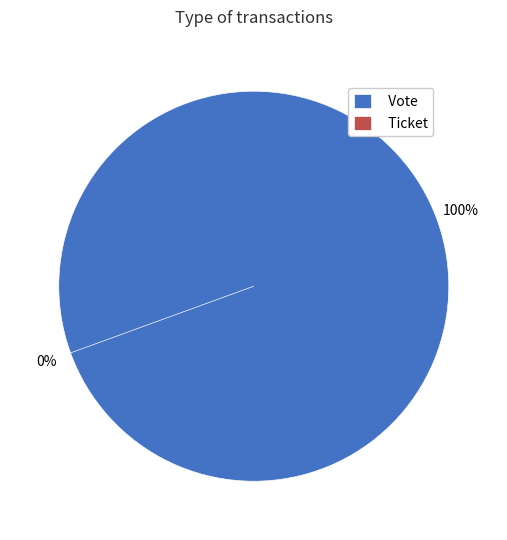

The Vote slice represents 100% of the pie. True or false?

True